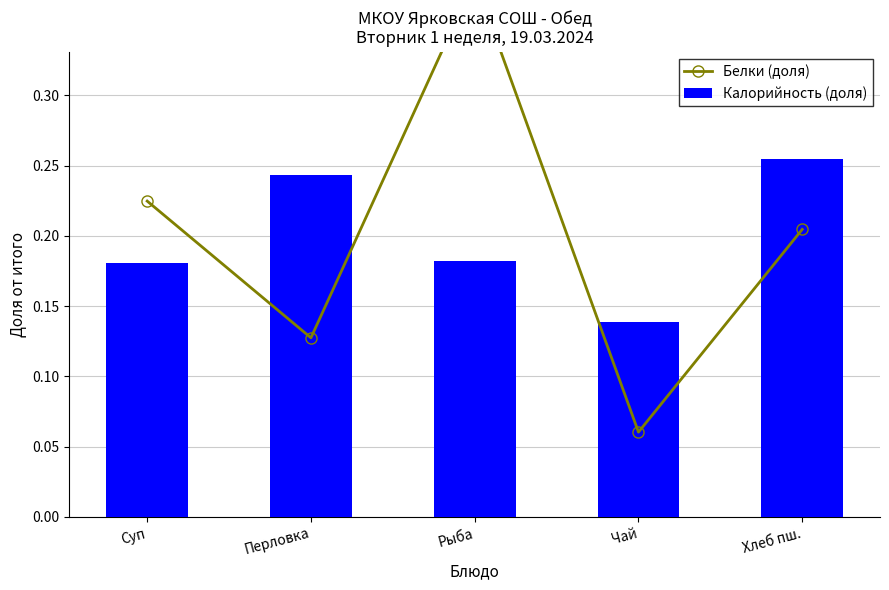

Which label corresponds to the largest value in the chart?

Рыба